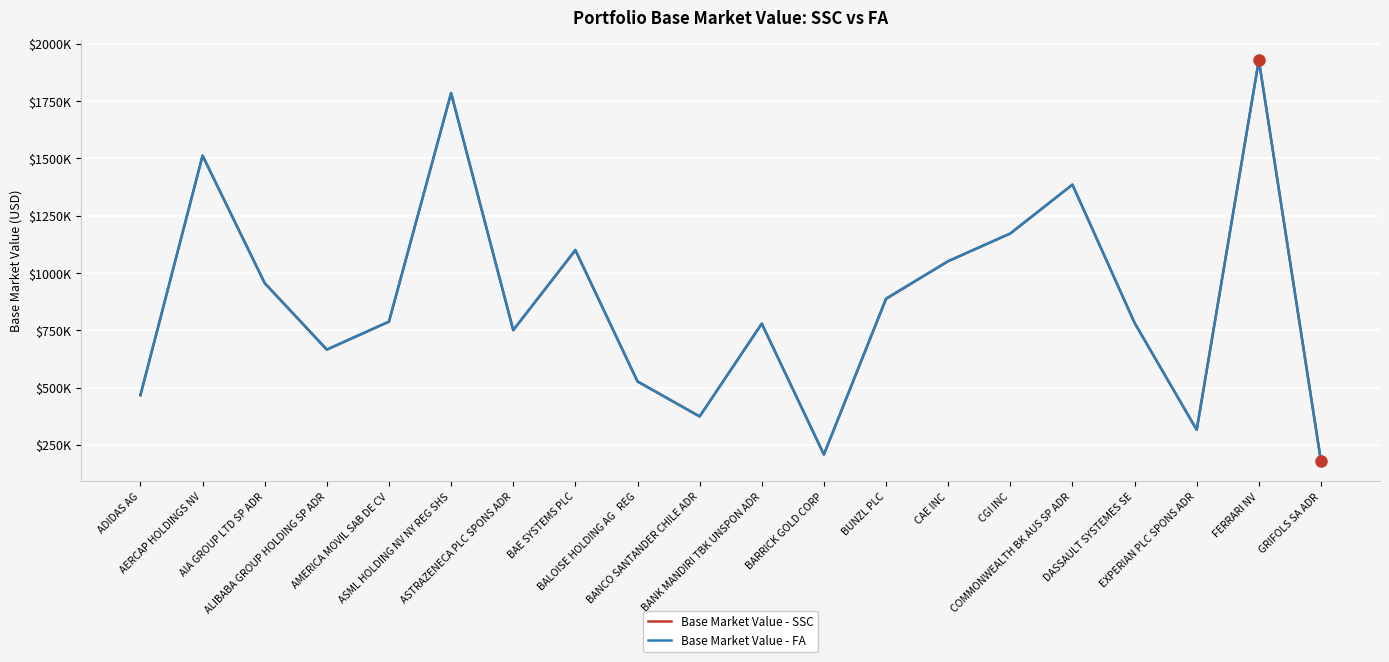

Rank the series at ADIDAS AG from highest to lowest value.

Base Market Value - FA, Base Market Value - SSC